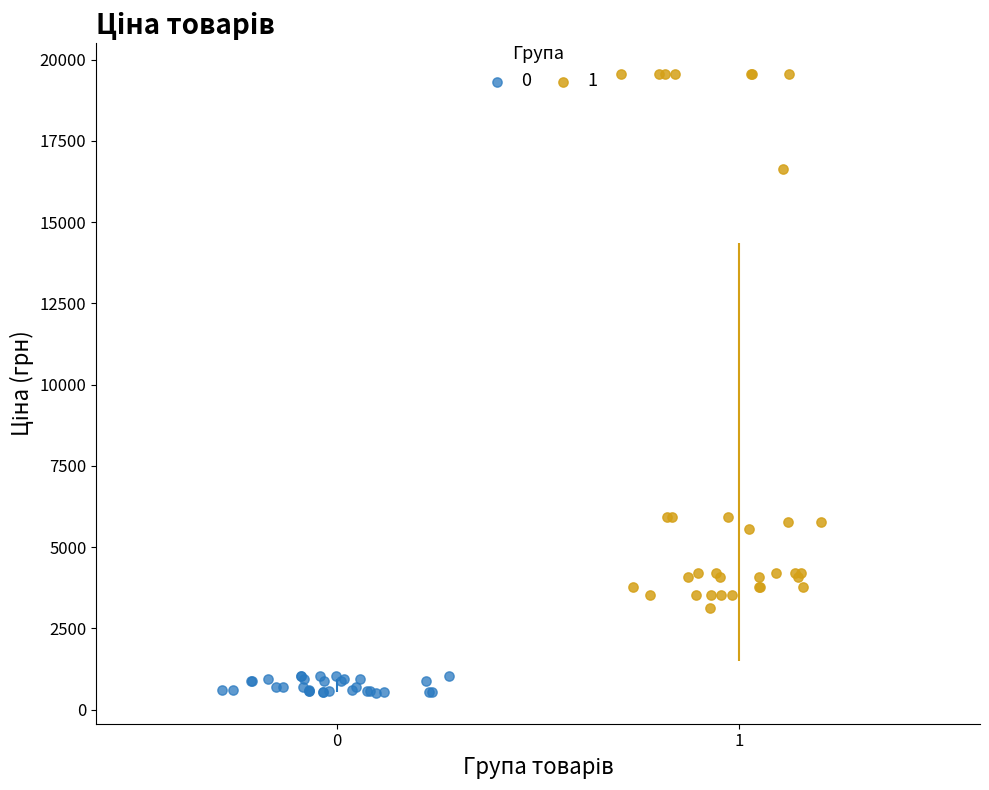

Which series has the largest Y range (max minus min)?

1